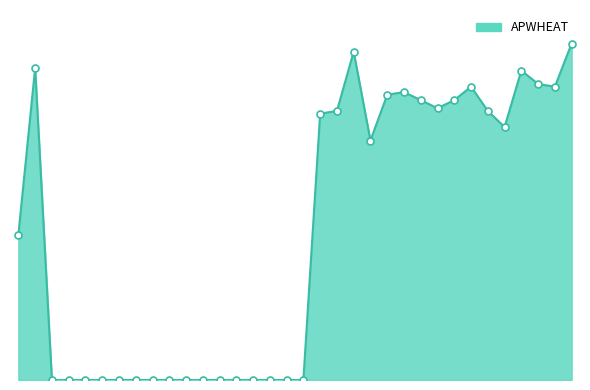

Rank the categories by value from highest to lowest.

2P, 39, 52, 19, 18, 7, 1P, 36, 38, 37, 16, 35, 45, 8, 46, 9, 44, 51, 49, 40, 41, 48, 26, 24, 23, 42, 47, 25, 27, 28, 4, 2, 21, 10